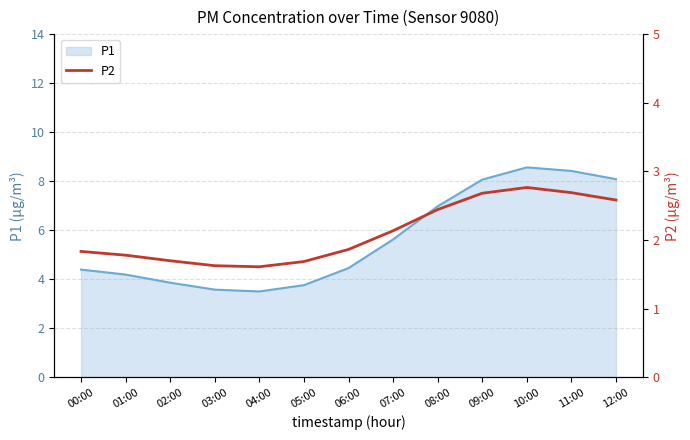

Is it true that the value at 10:00 is 4.8?

False